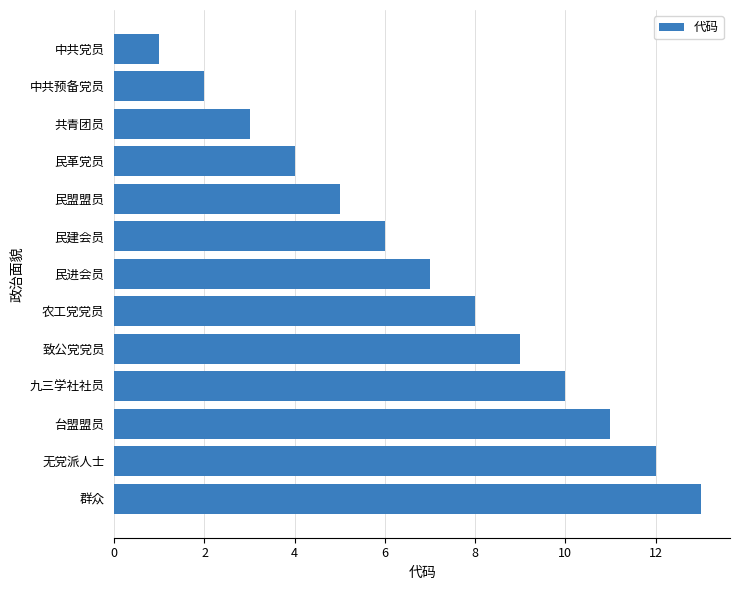

What is the difference between the maximum and second lowest values?

11